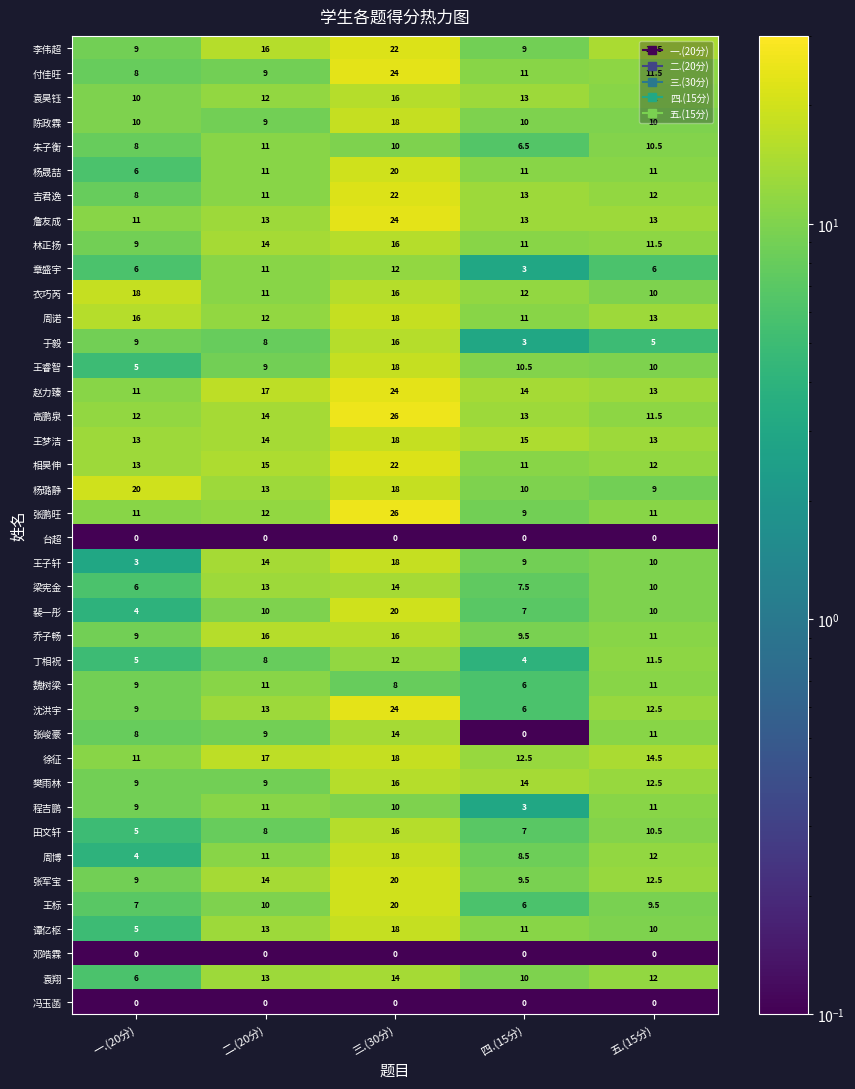

At which label does 于毅 reach its minimum?

四.(15分)